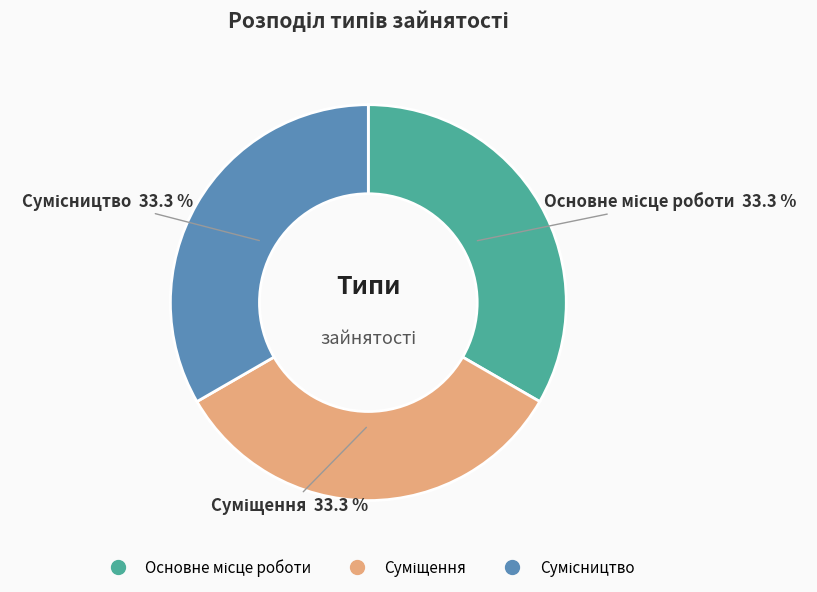

Is there any slice that represents more than half of the pie?

No